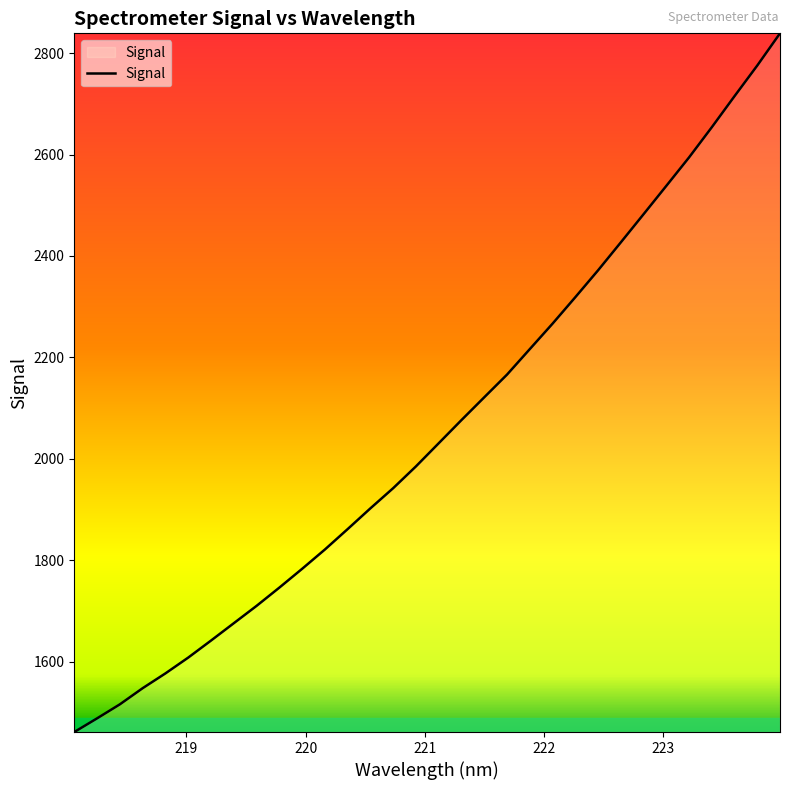

What is the average value?

2058.4